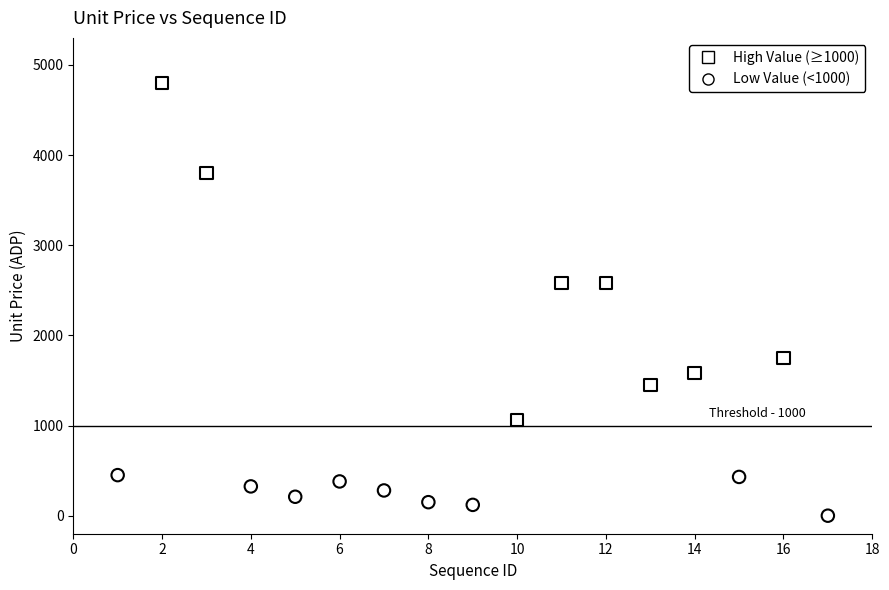

What are all the series names shown in the legend?

High Value (≥1000), Low Value (<1000)